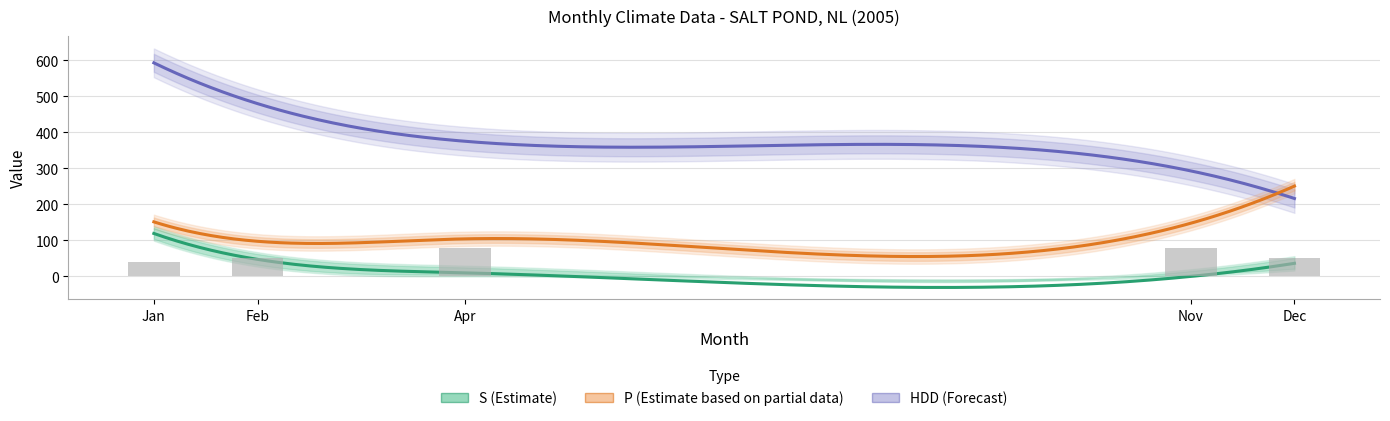

Which series has the largest range (max minus min)?

HDD